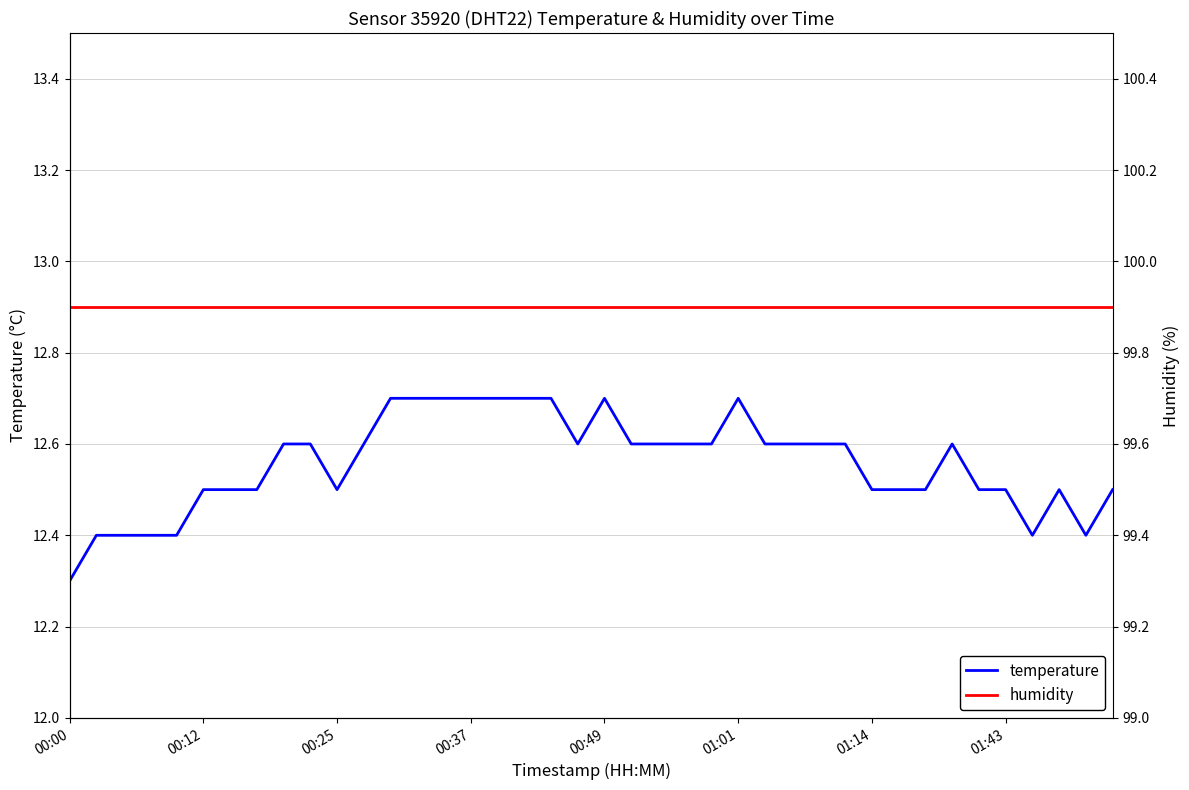

What is the lowest value of the temperature series?

12.3